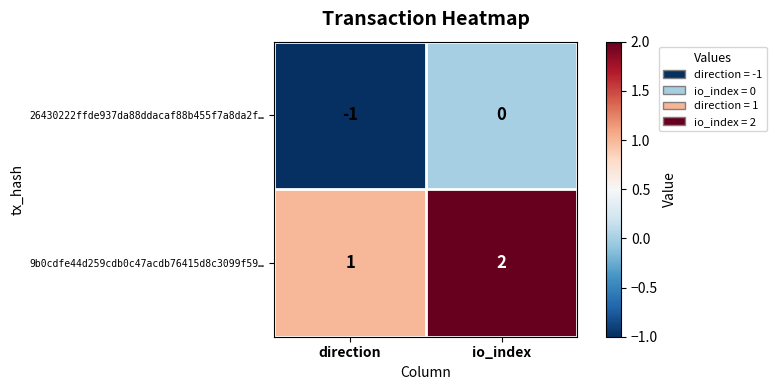

The 26430222ffde937da88ddacaf88b455f7a8da2f… series shows 0 at io_index. True or false?

True